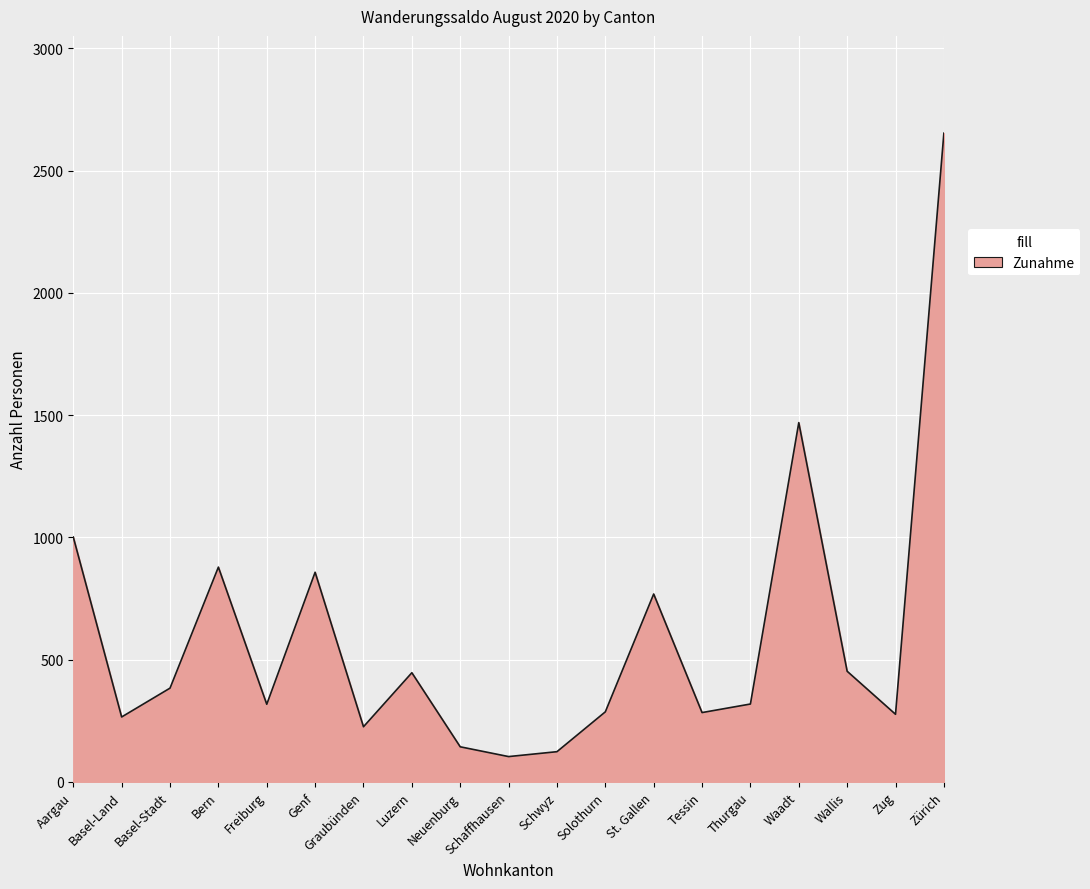

The chart shows a value of 283 at Tessin. True or false?

True